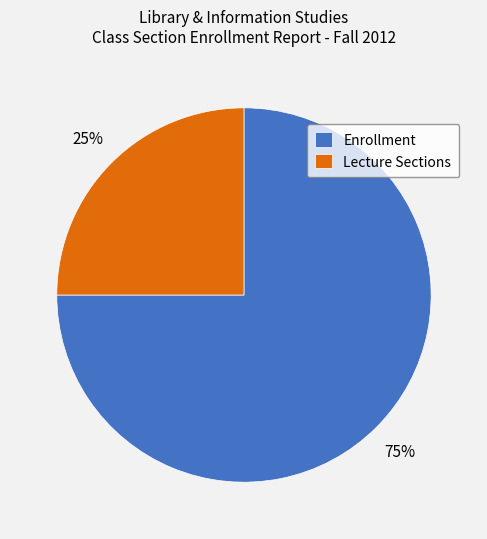

Is the sum of Lecture Sections and Enrollment greater than half?

Yes